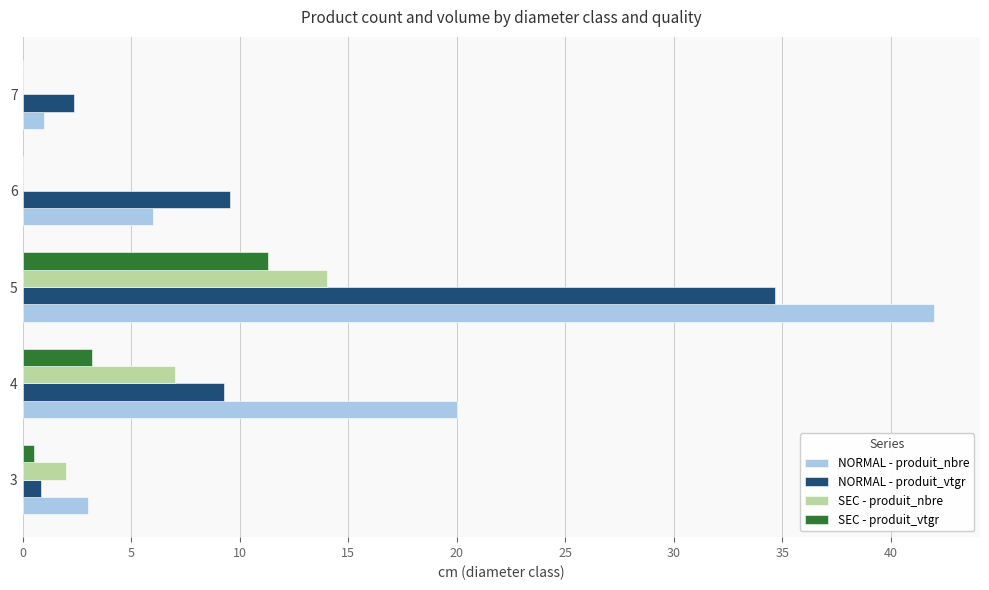

Between 5 and 7, which series saw the biggest shift?

NORMAL - produit_nbre